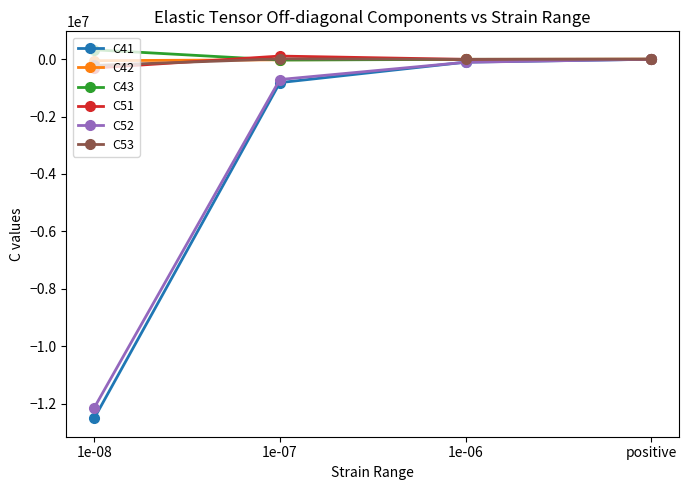

The C41 series shows -0.0 at positive. True or false?

True